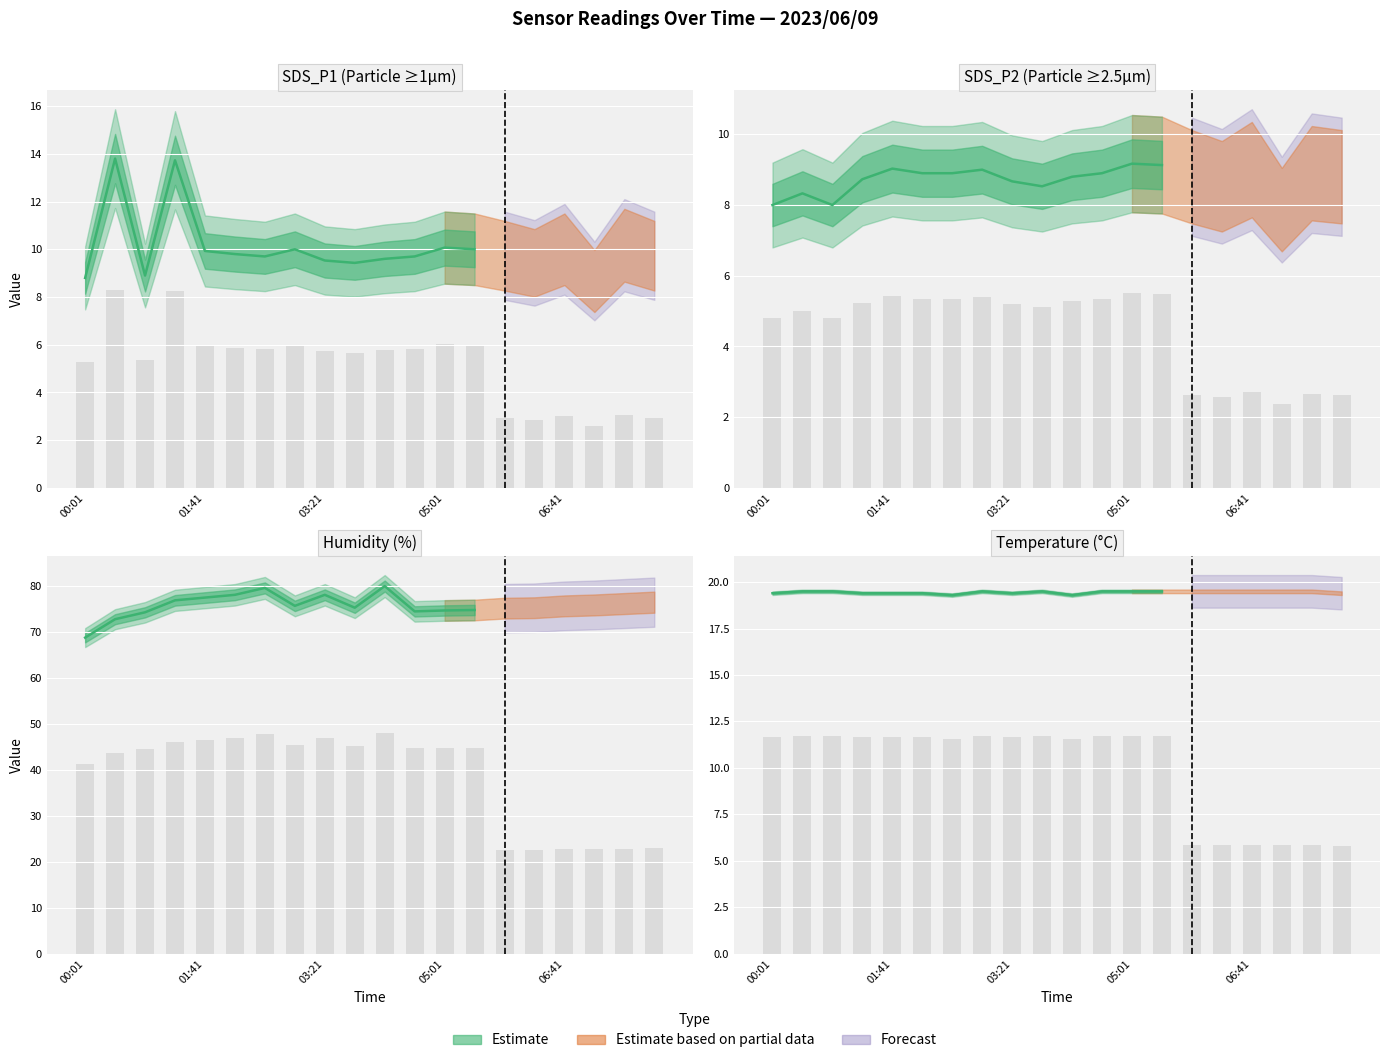

What is the label of the 4th bar from the right?

06:41